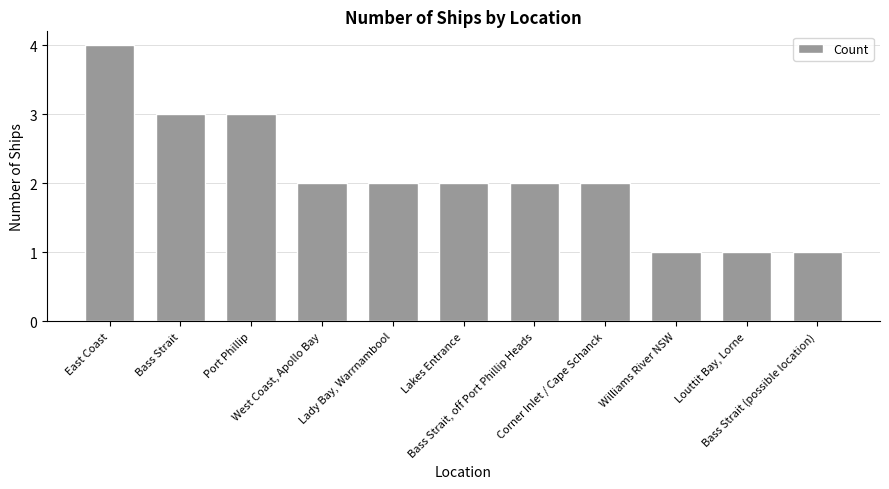

How many values are between 1 and 3?

10